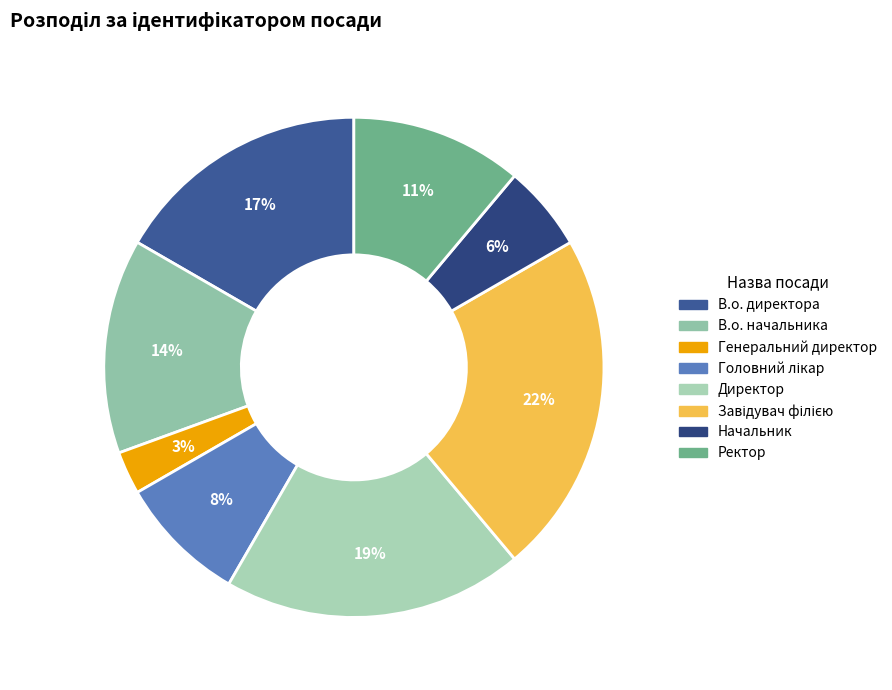

How many slices are in this pie chart?

8